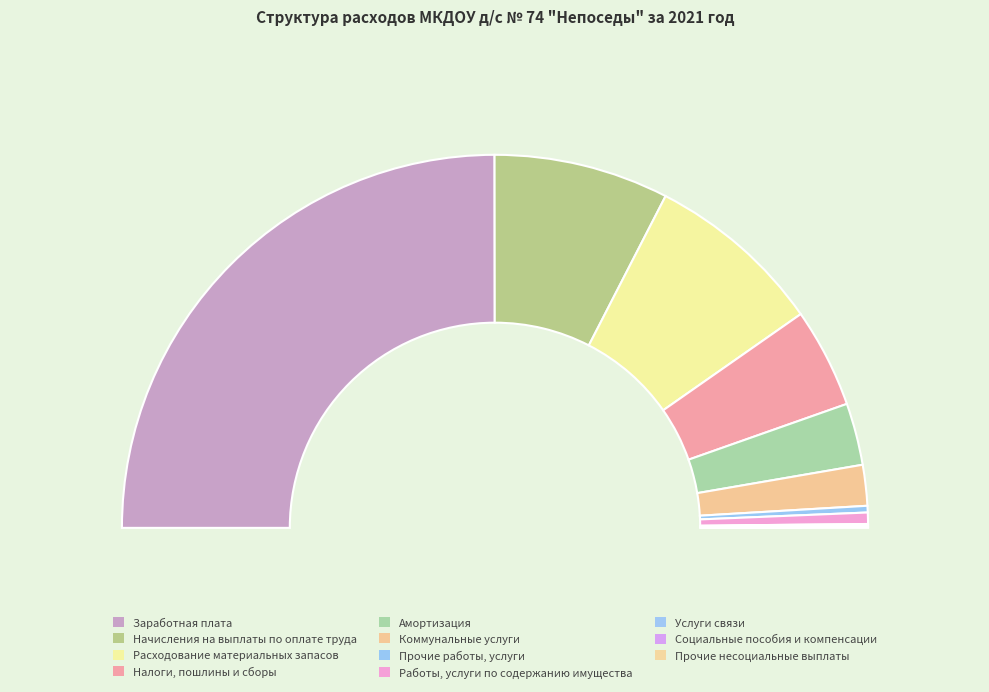

Rank the categories by value from lowest to highest.

Услуги связи, Прочие несоциальные выплаты, Социальные пособия и компенсации, Прочие работы, услуги, Работы, услуги по содержанию имущества, Коммунальные услуги, Амортизация, Налоги, пошлины и сборы, Начисления на выплаты по оплате труда, Расходование материальных запасов, Заработная плата